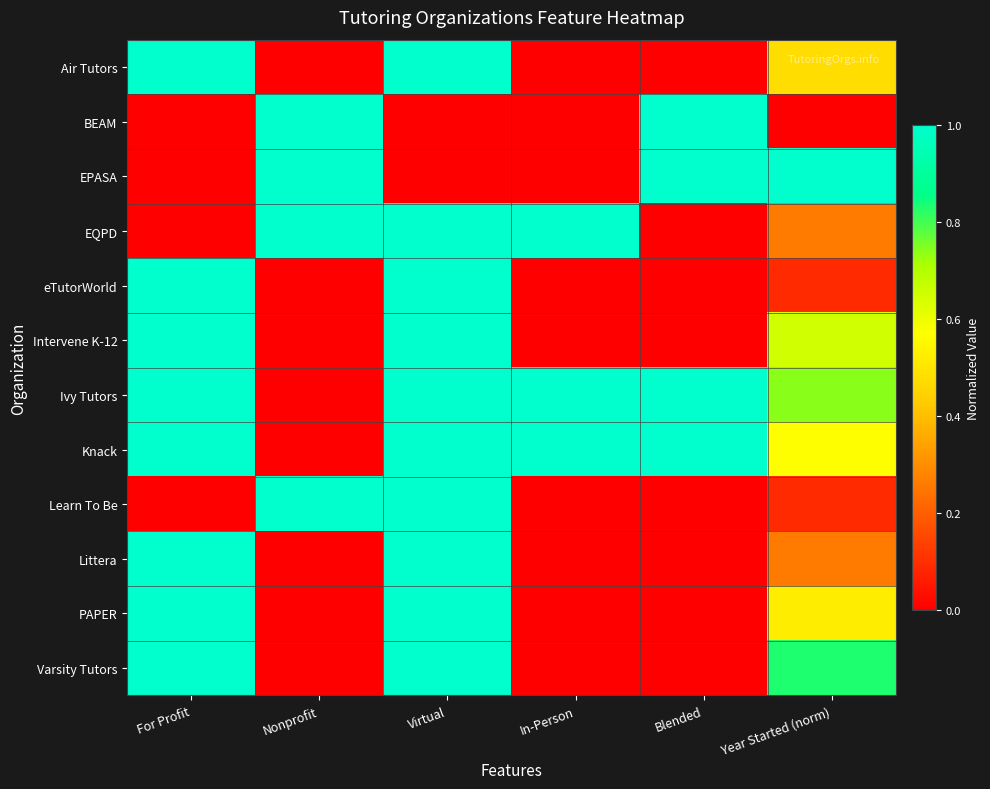

At which category is the sum across all series the highest?

Virtual